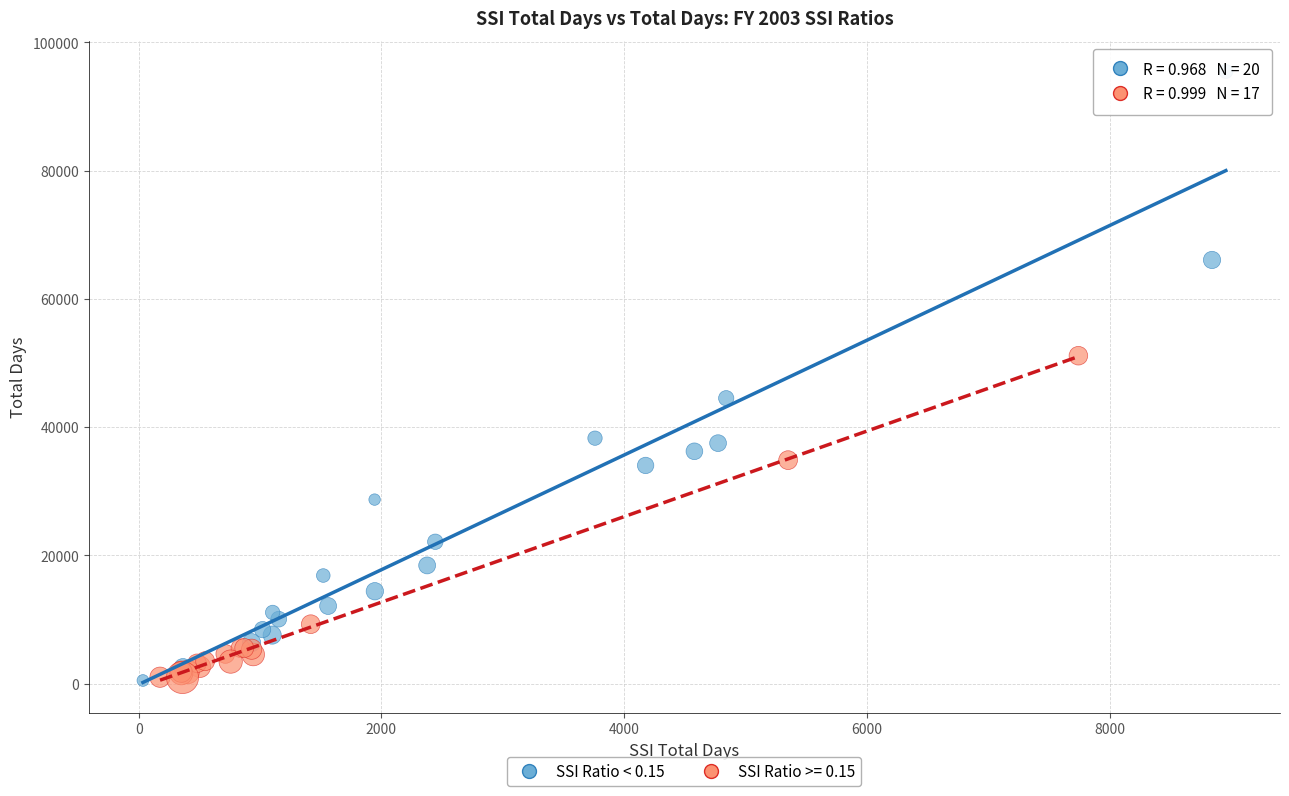

Which series has the largest Y range (max minus min)?

SSI Ratio < 0.15